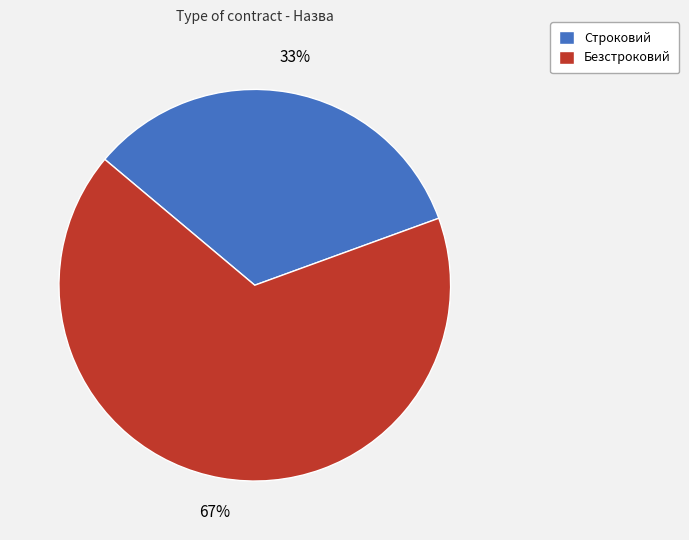

True or false: Строковий accounts for 26% of the total.

False